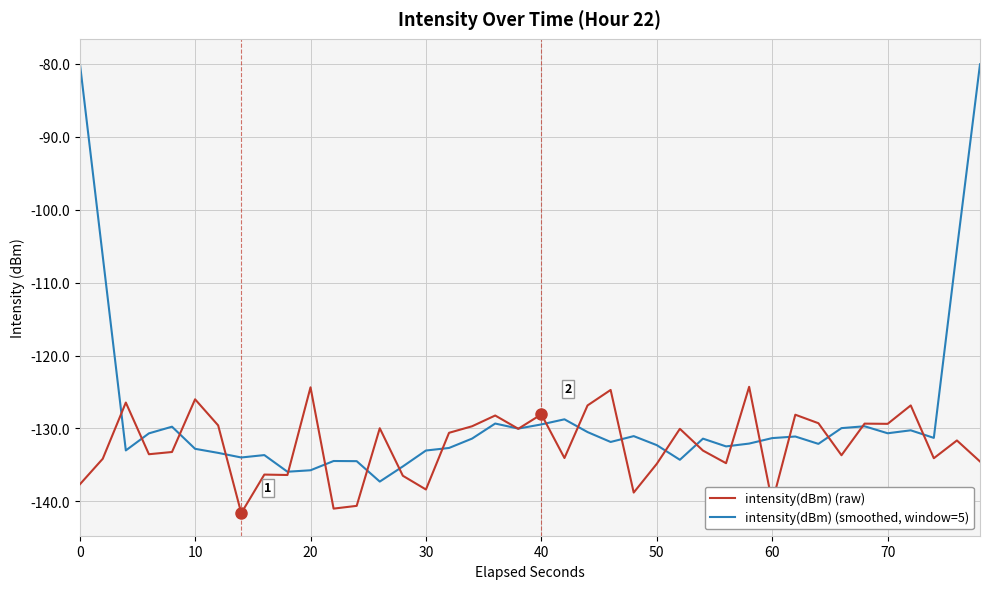

What is the smallest value displayed?

-141.6